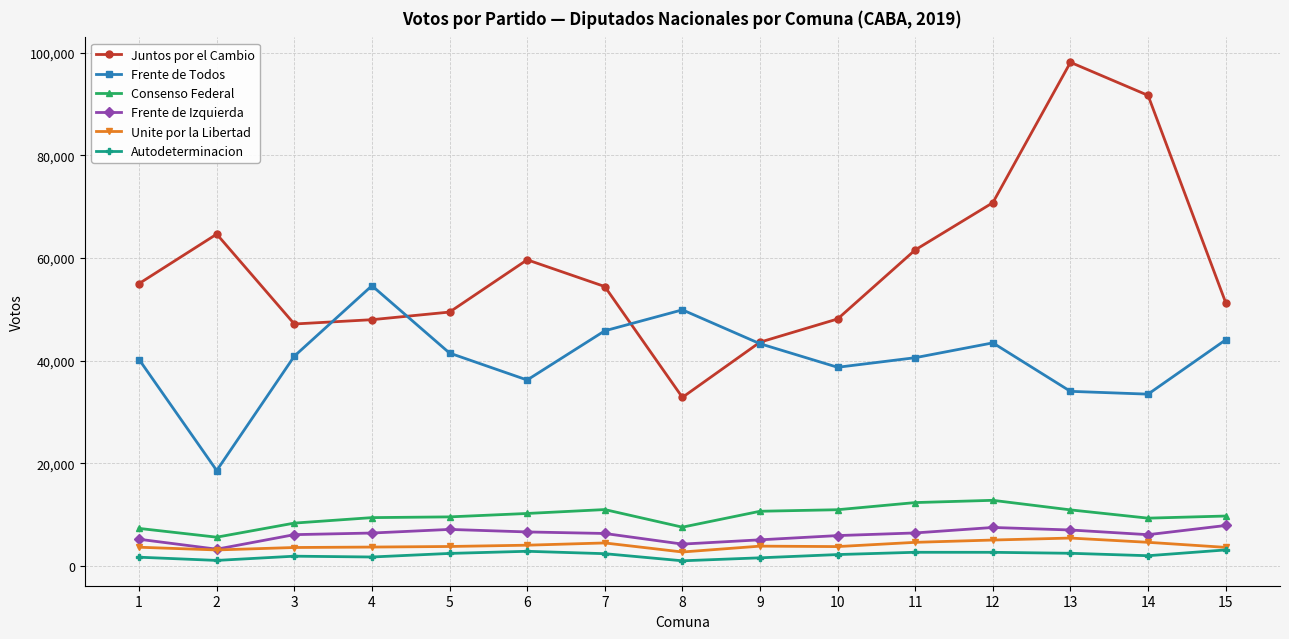

What are all the series names shown in the legend?

Juntos por el Cambio, Frente de Todos, Consenso Federal, Frente de Izquierda, Unite por la Libertad, Autodeterminacion